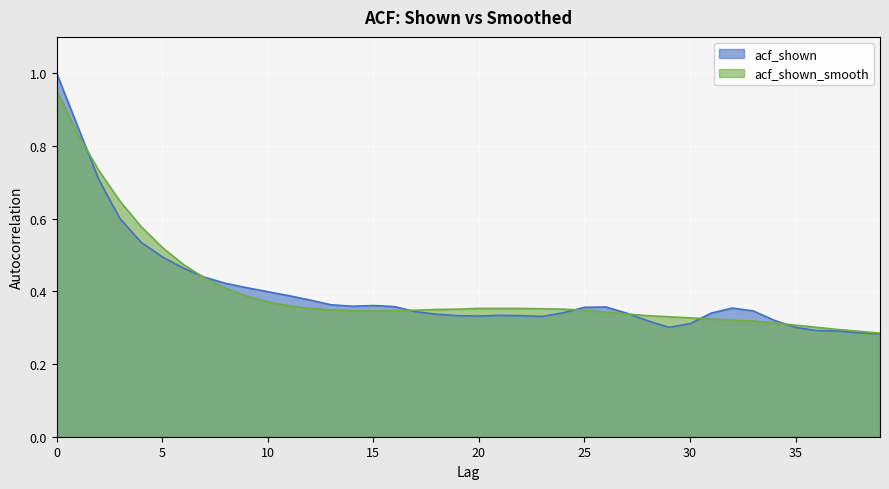

What is the sum of all acf_shown values?

16.0